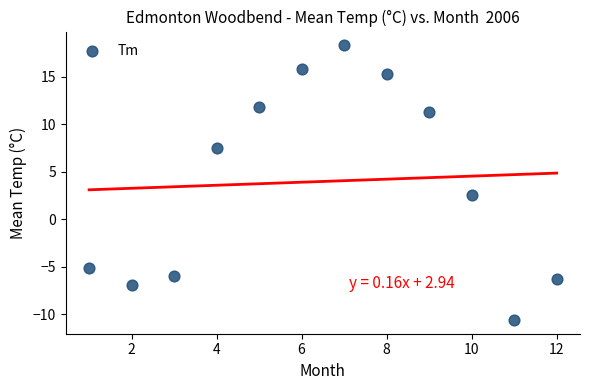

What Y value in the scatter plot is closest to 3?

2.6